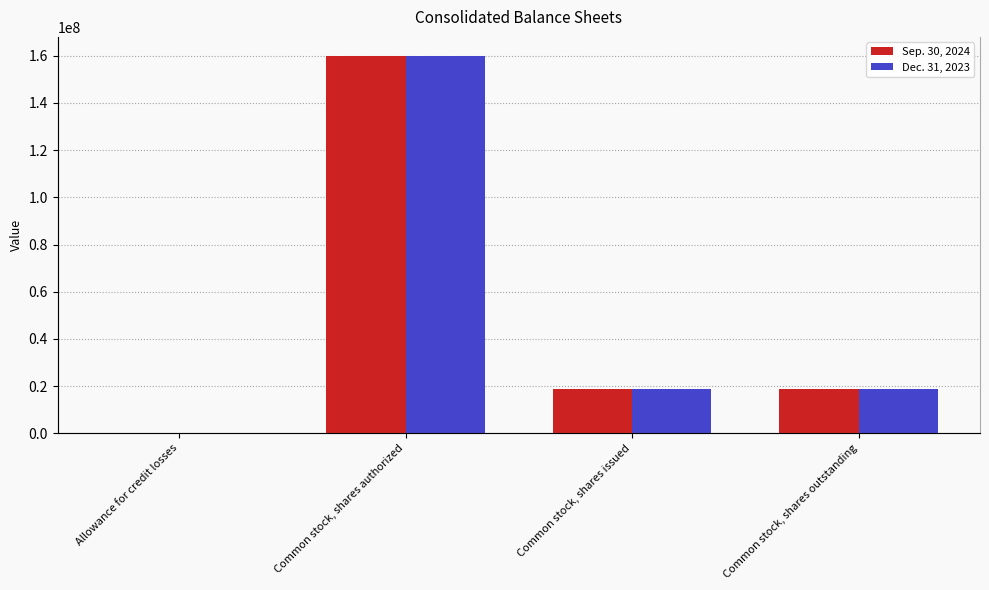

What is the sum of all Sep. 30, 2024 values?

197753781